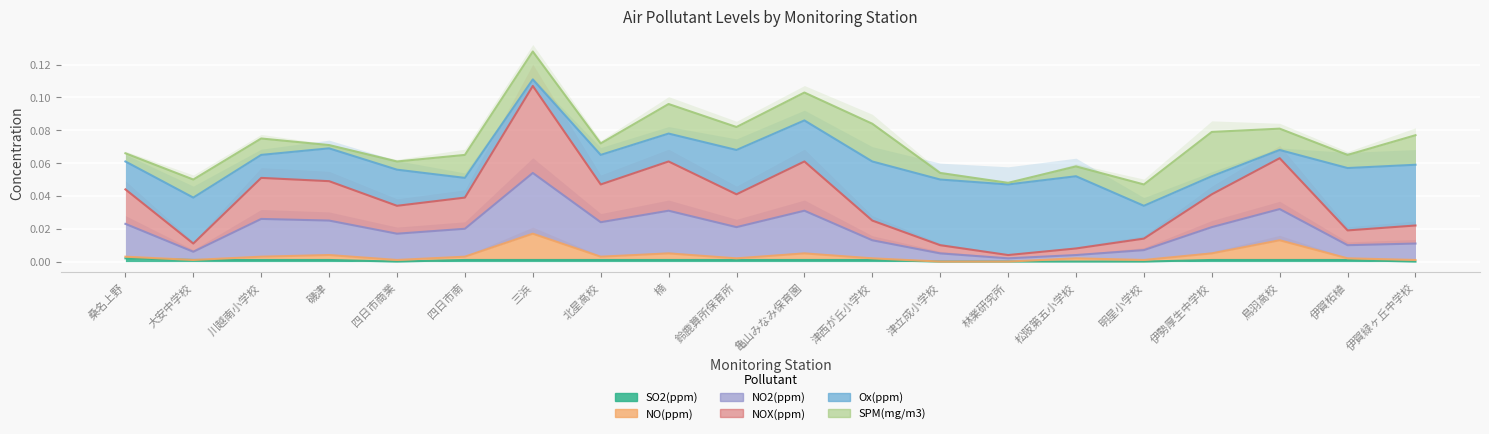

At how many categories does at least one series exceed 0?

20